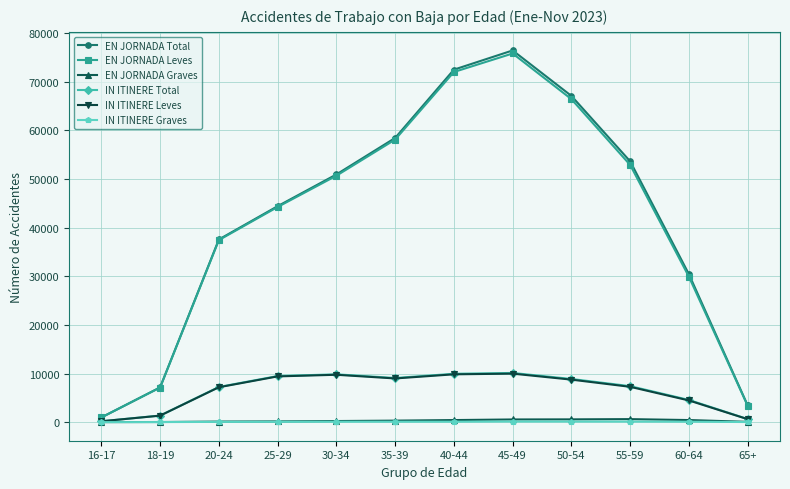

What is the total value across all series at 45-49?

172987